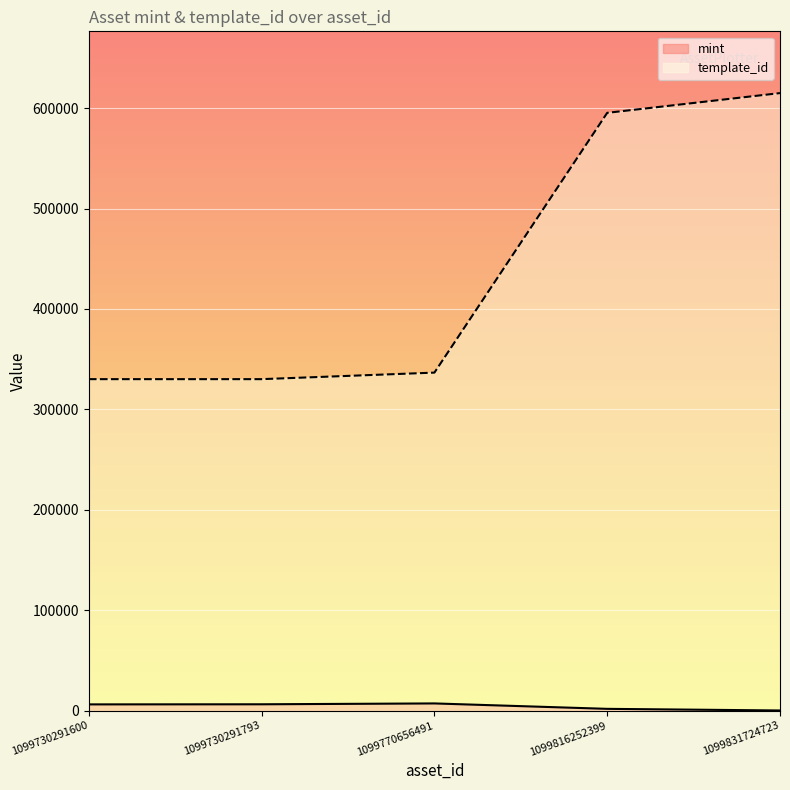

True or false: mint has a value of 6383 at 1099730291600.

True